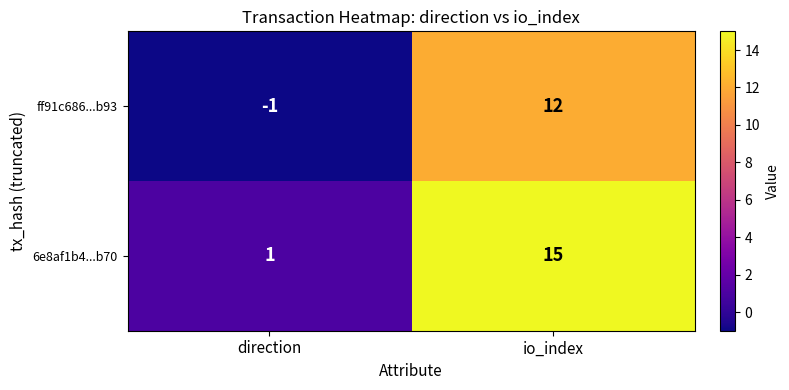

Rank the series by their maximum value, from lowest to highest.

ff91c686...b93, 6e8af1b4...b70